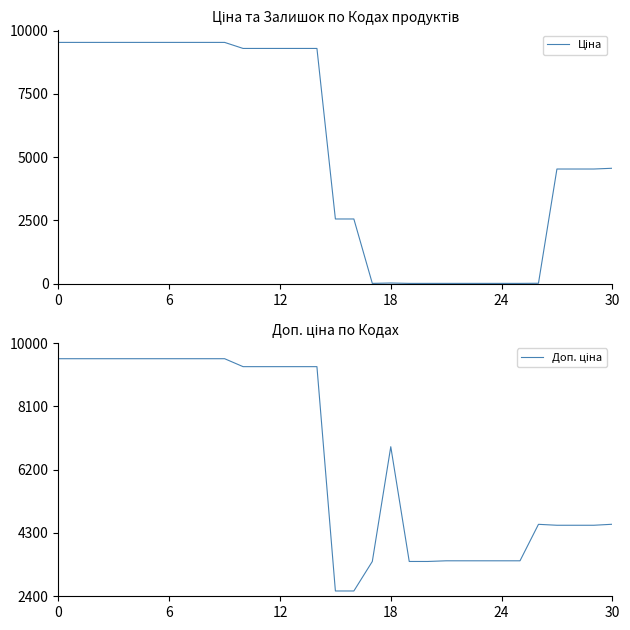

What is the difference between the Ціна values at 17 and 12?

9277.9